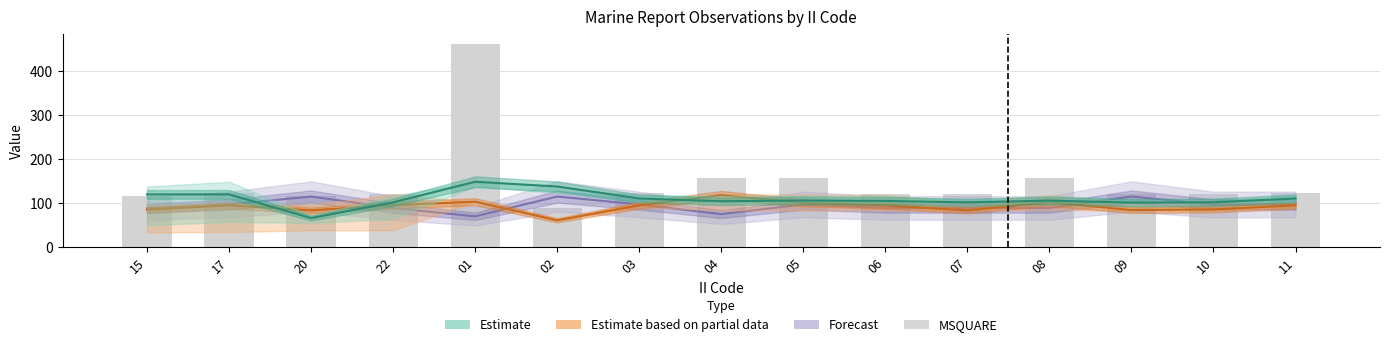

At which category does the chart reach its minimum across all series?

02